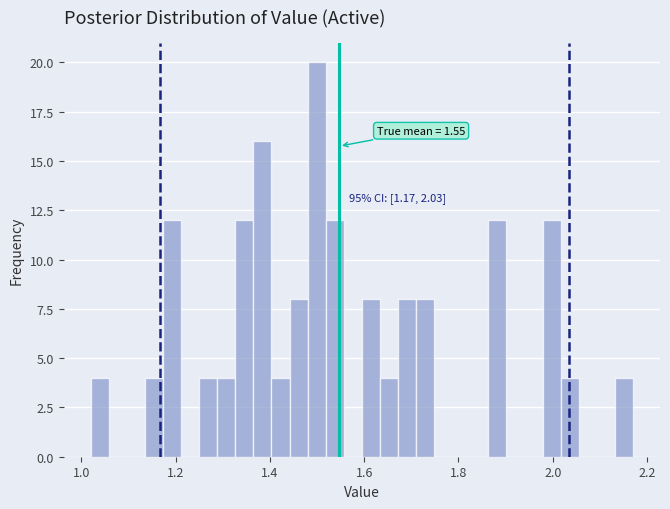

Read against the x-axis, roughly where is the centre of the tallest bar?

1.50